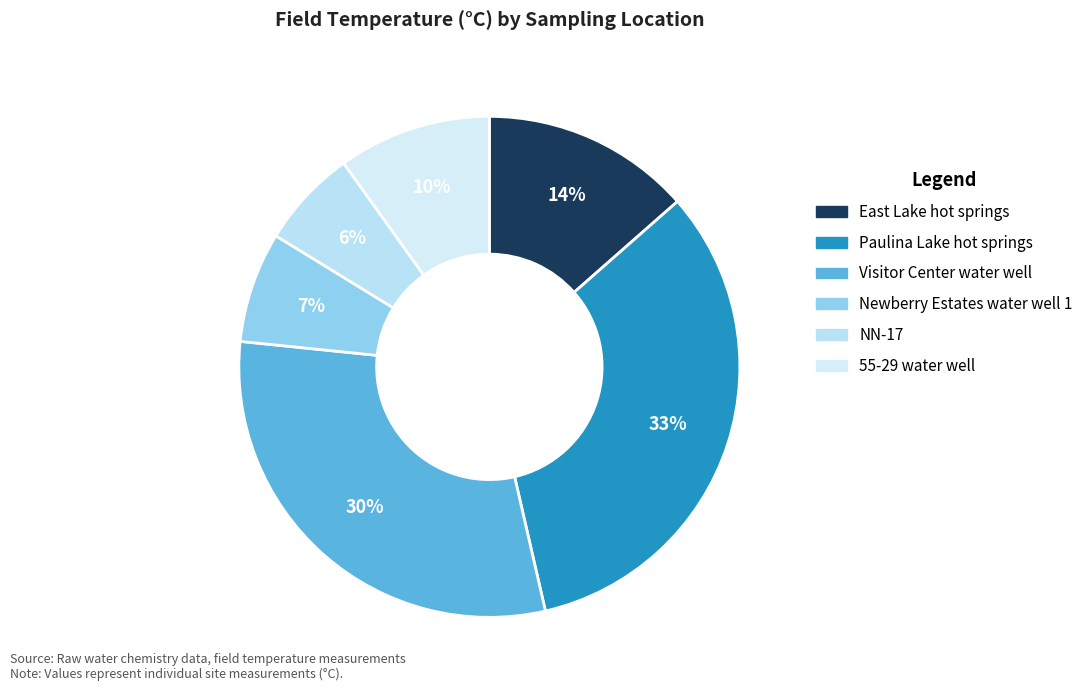

What is the total percentage of Newberry Estates water well 1 and Visitor Center water well?

37.4%